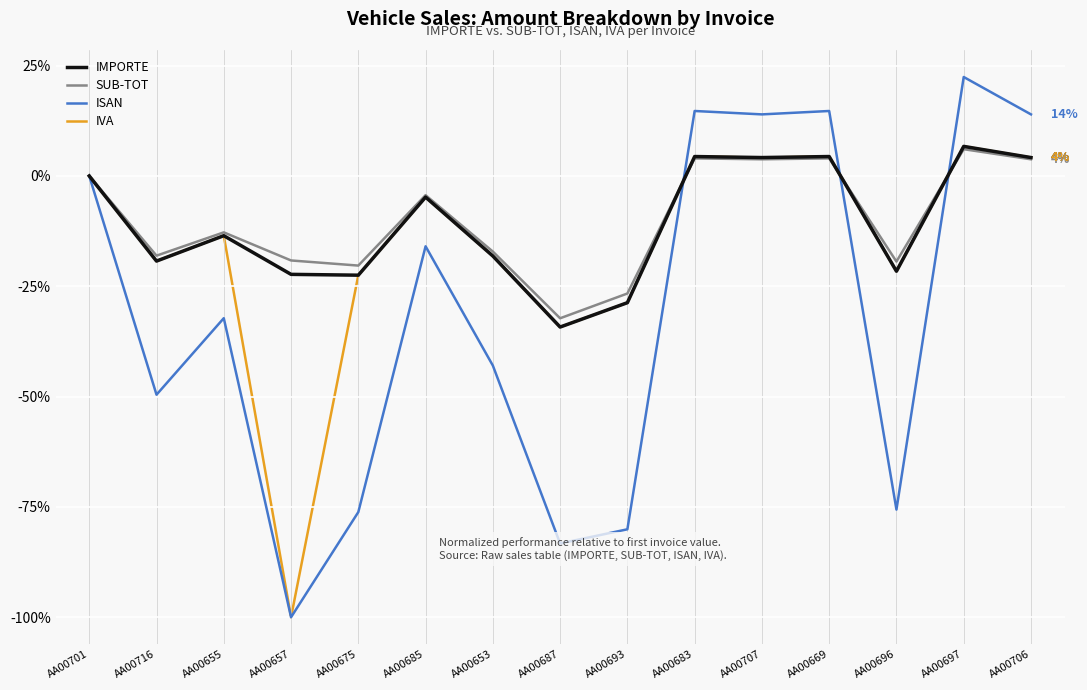

The value of ISAN at AA00683 is 23.9. True or false?

False